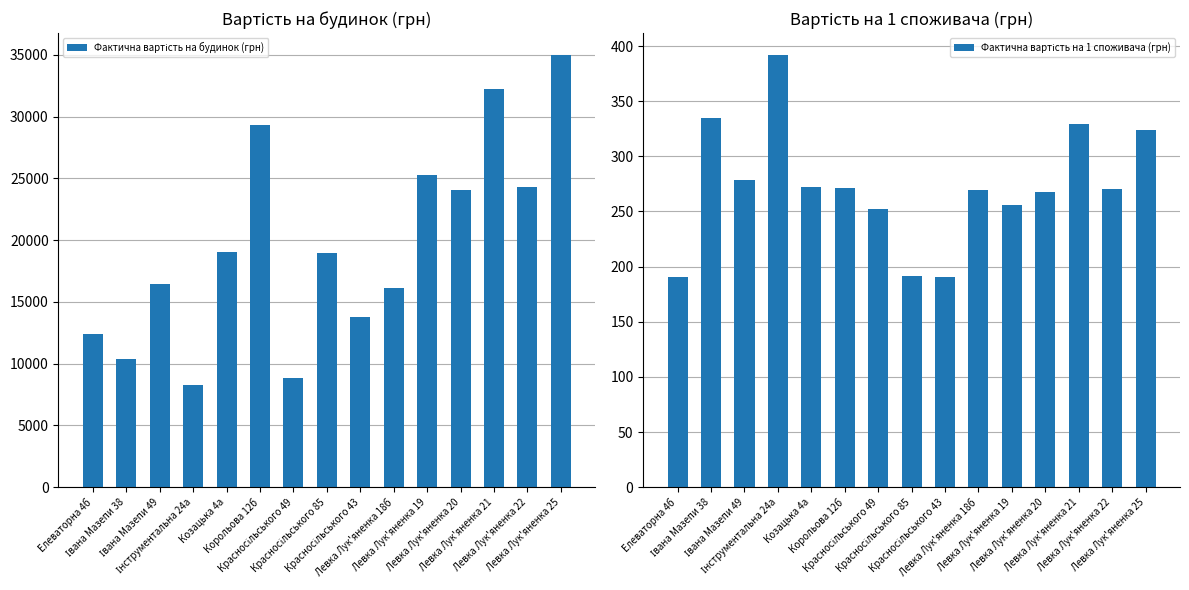

What is the highest value of the Фактична вартість на будинок (грн) series?

35000.5